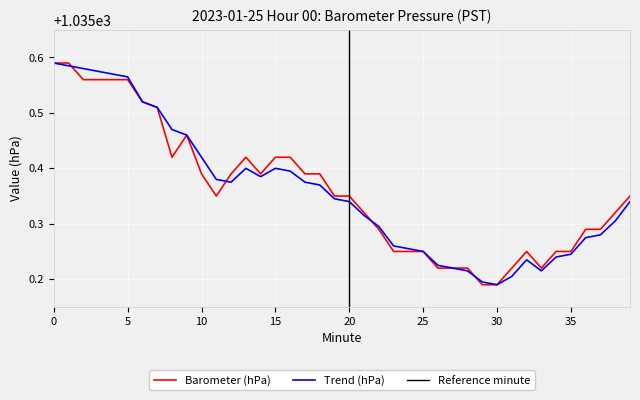

Which series has the largest total across all categories?

Barometer (hPa)